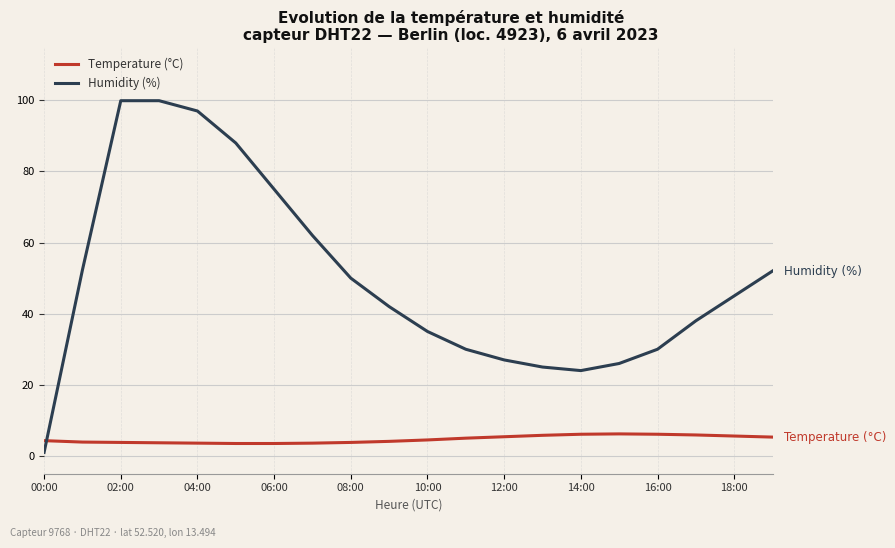

Which series ends up on top after the final intersection of Temperature (°C) and Humidity (%)?

Humidity (%)